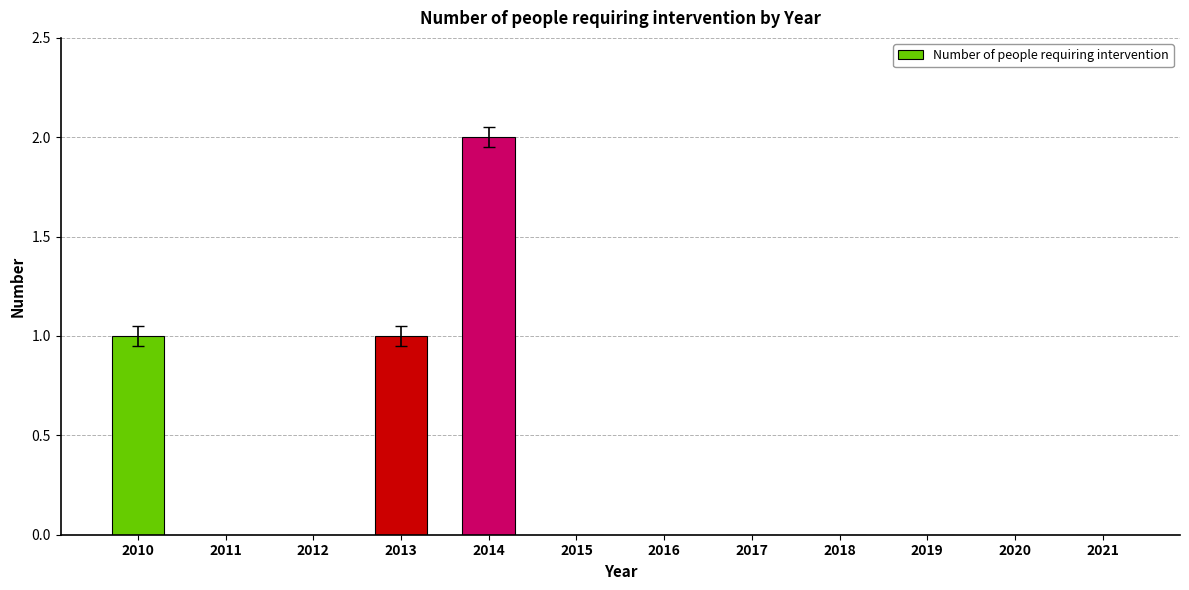

Reading left to right, extract all data points from this chart.

1	0	0	1	2	0	0	0	0	0	0	0